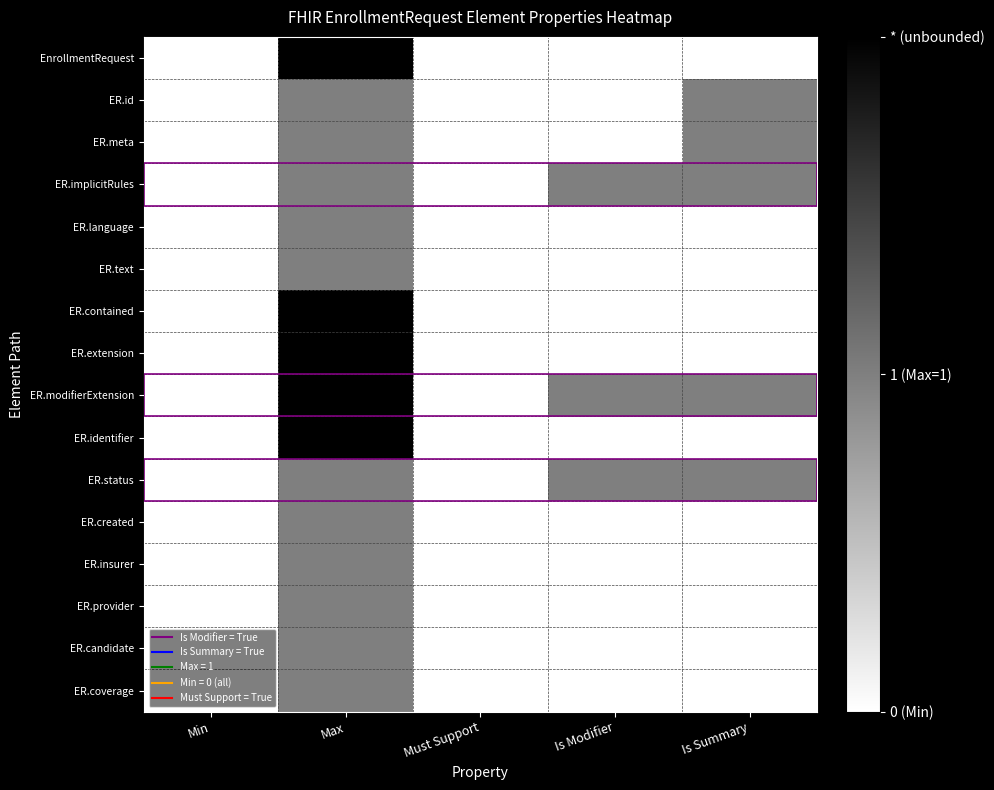

Count the number of data series in this chart.

16